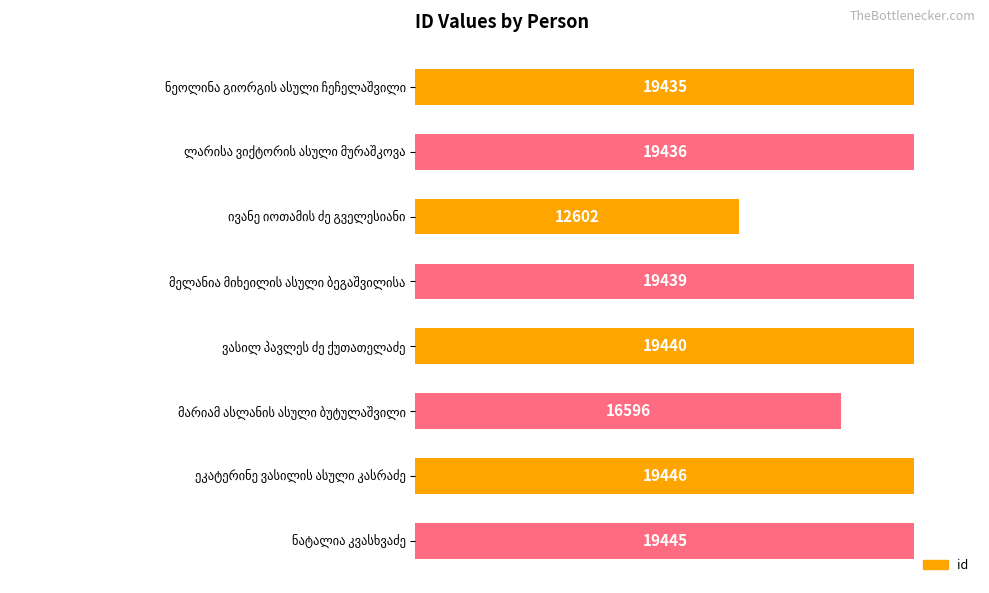

What is the greatest value displayed?

19446